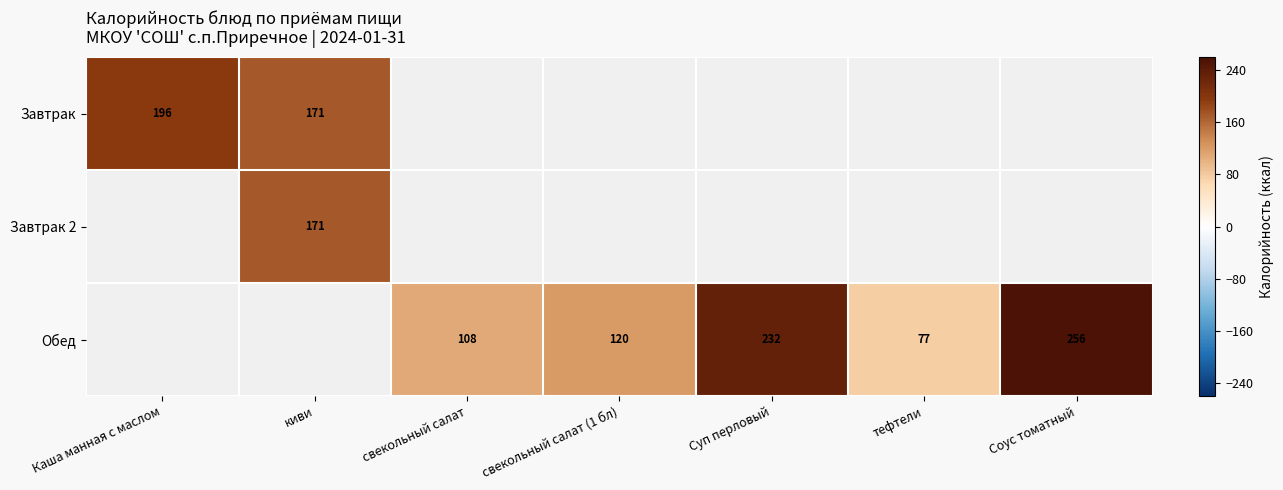

Is it true that Обед equals 181 at свекольный салат?

False